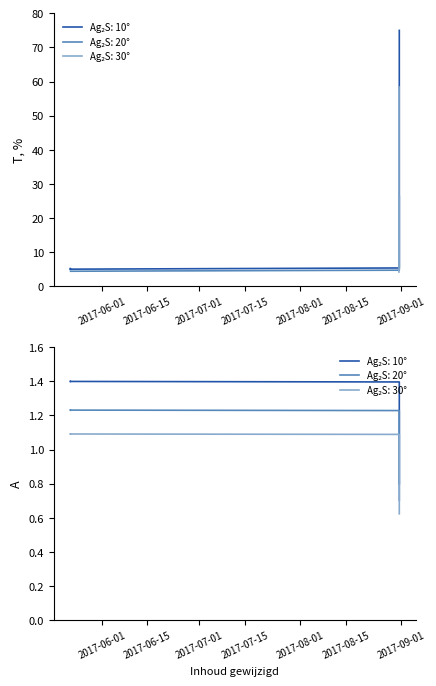

What is the difference between the maximum and minimum values?

70.0